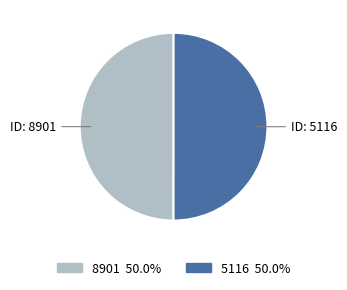

Approximately how many times larger is the value at 8901 compared to 5116?

1.0